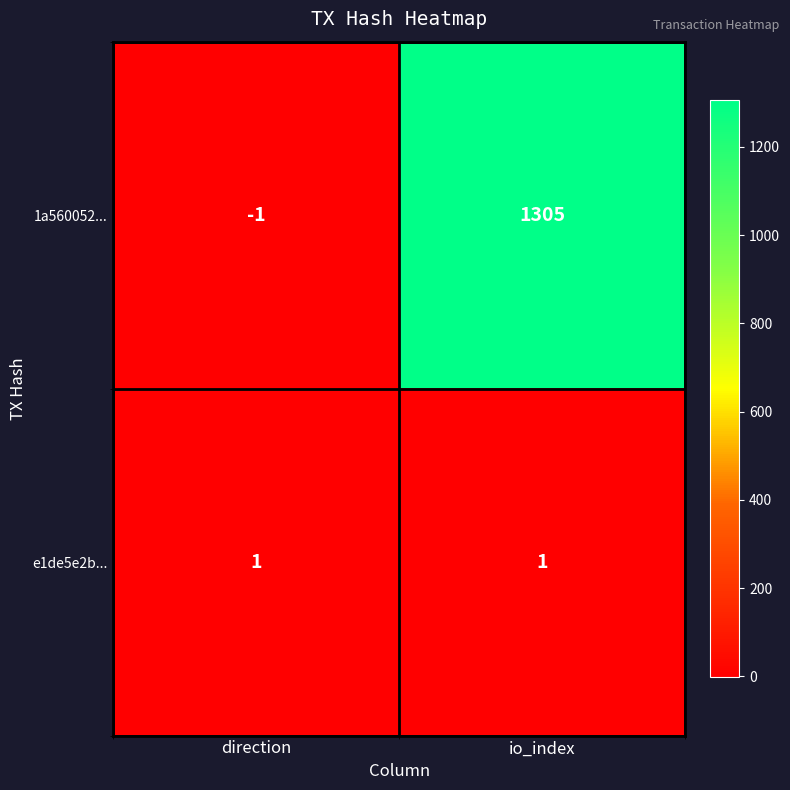

At which category is the sum across all series the highest?

io_index